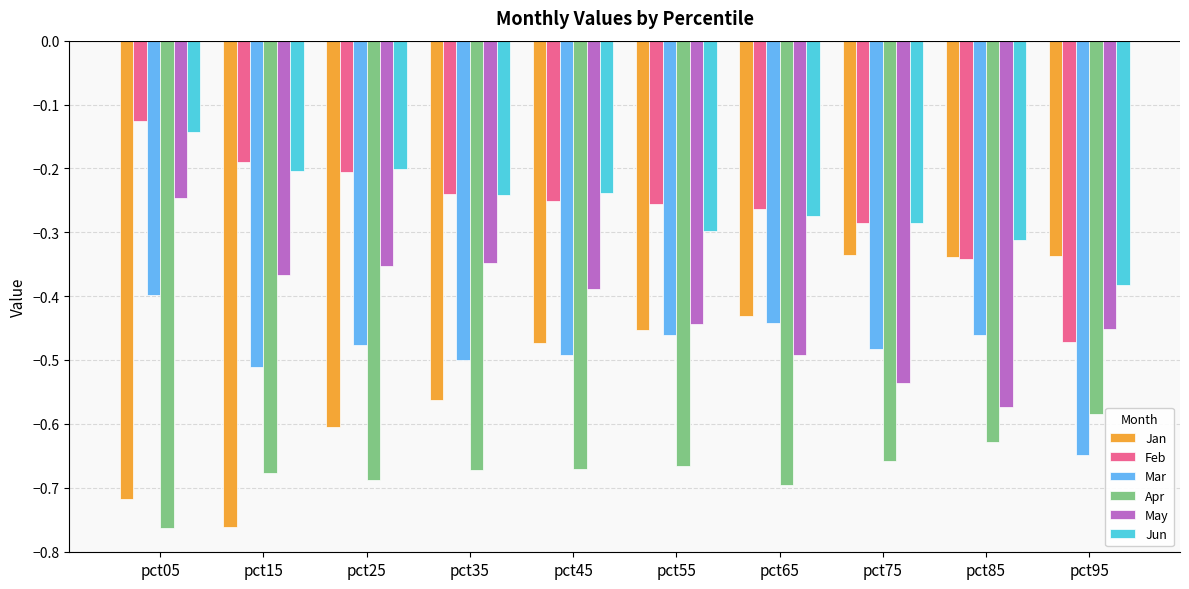

What is the difference between the Feb values at pct55 and pct05?

0.1